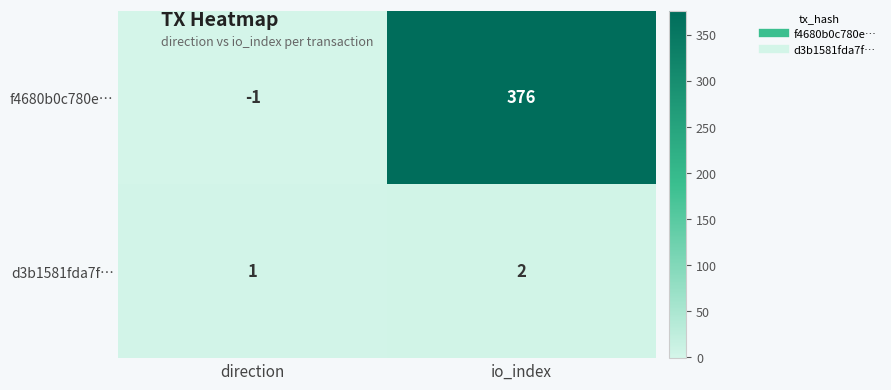

Reading left to right, what are all the values shown in this chart?

f4680b0c780e…: -1	376
d3b1581fda7f…: 1	2